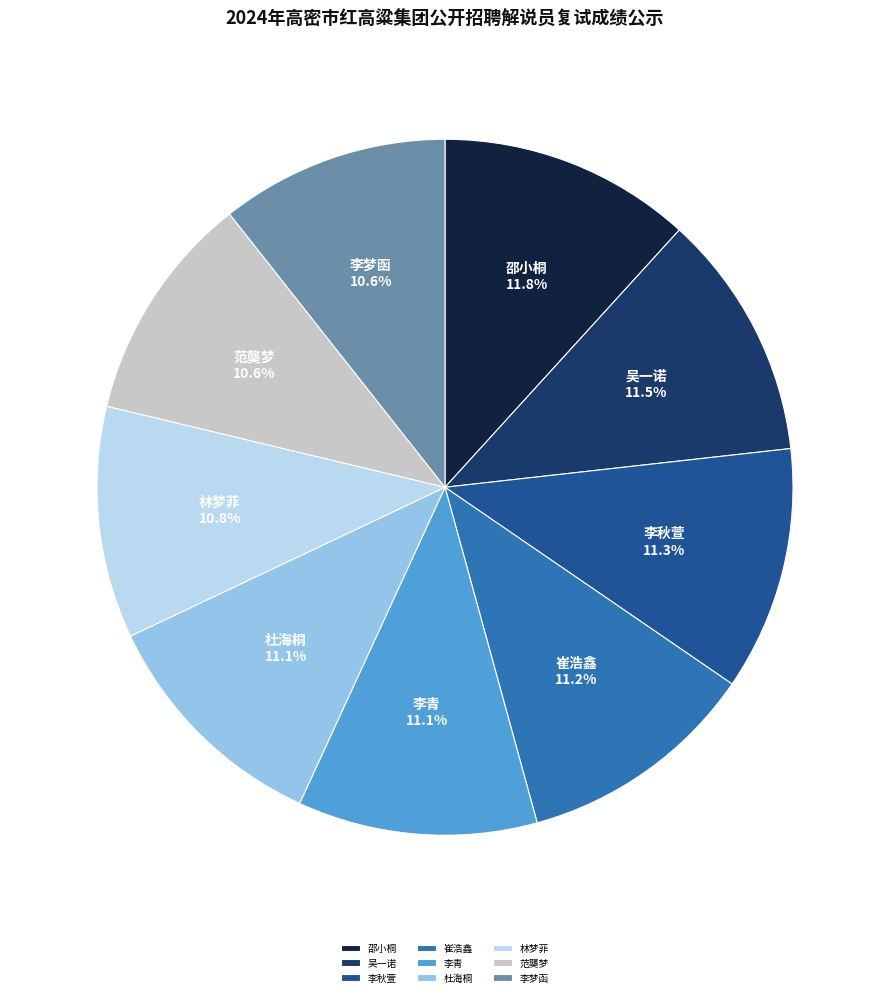

What is the ratio of the value at 邵小桐 to the value at 吴一诺?

1.0